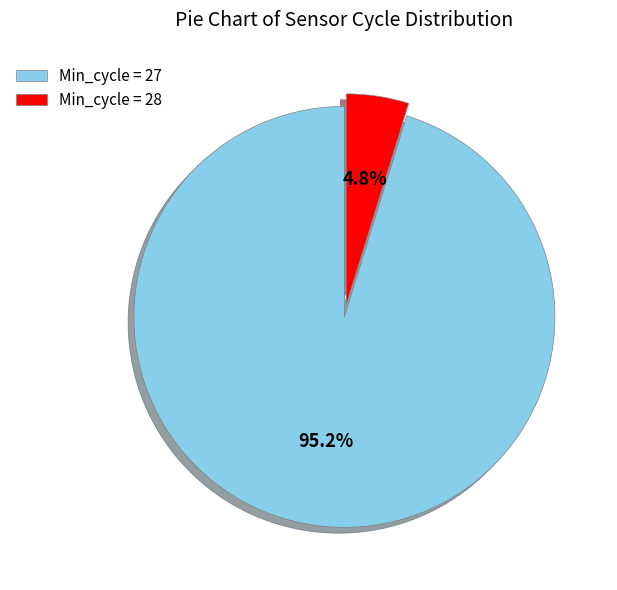

Which slice is the largest?

Min_cycle = 27